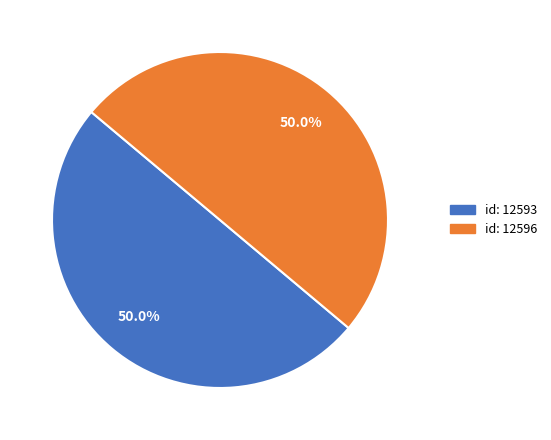

Count the number of slices in the pie.

2